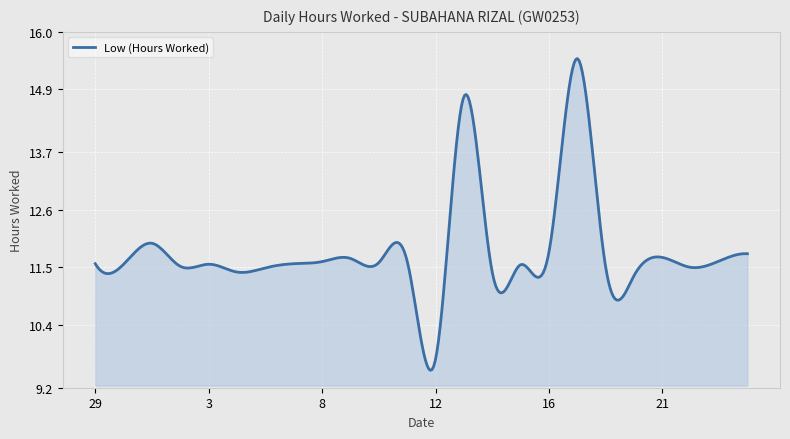

Does the chart display data point markers on the line(s)?

No